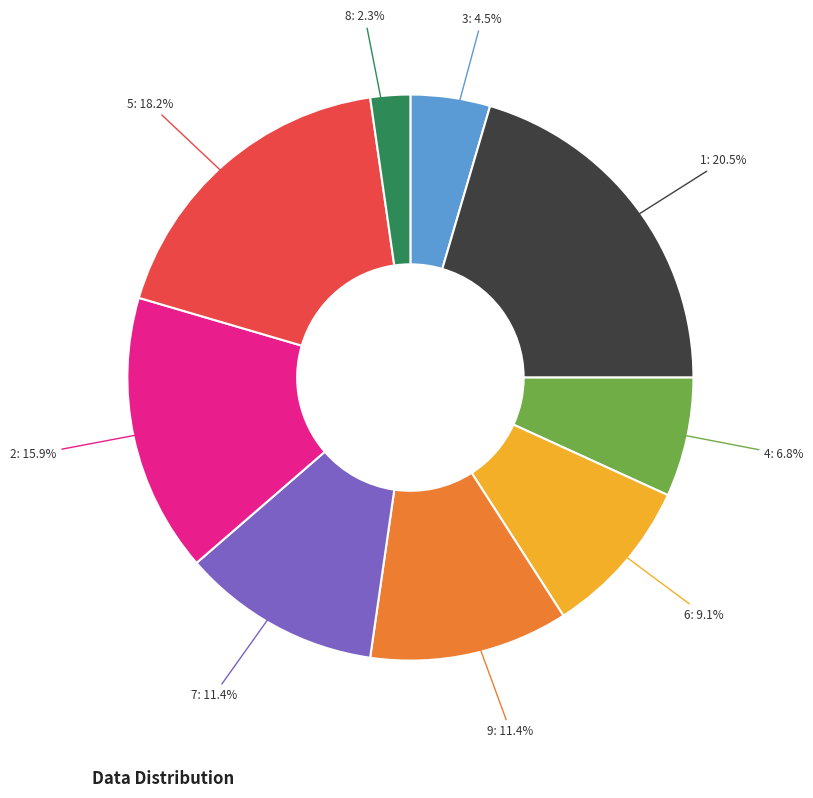

Is there a majority slice in this chart?

No